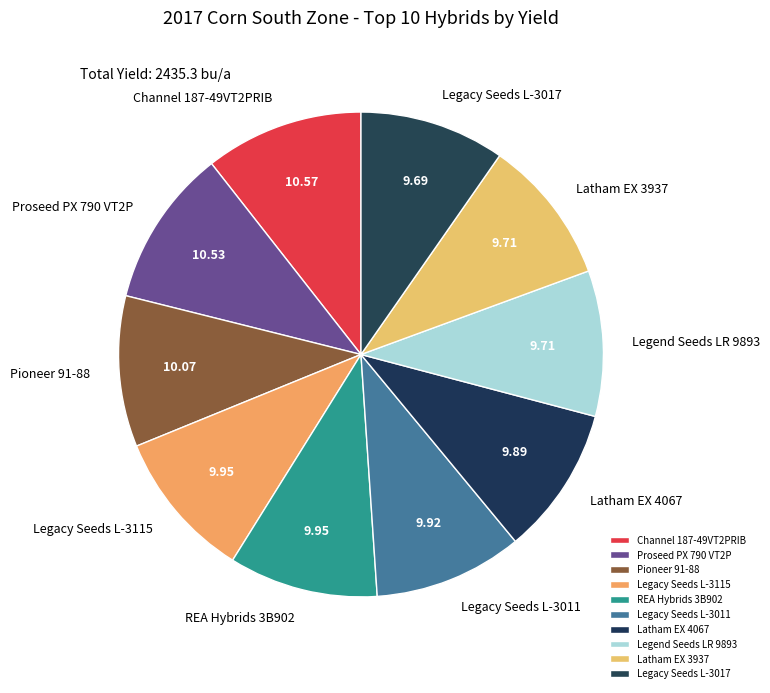

Is there a majority slice in this chart?

No